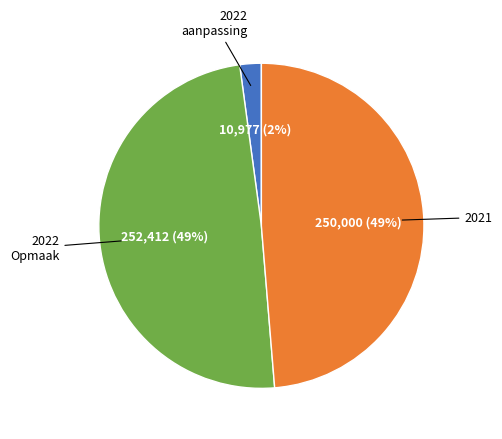

Count the number of slices in the pie.

3